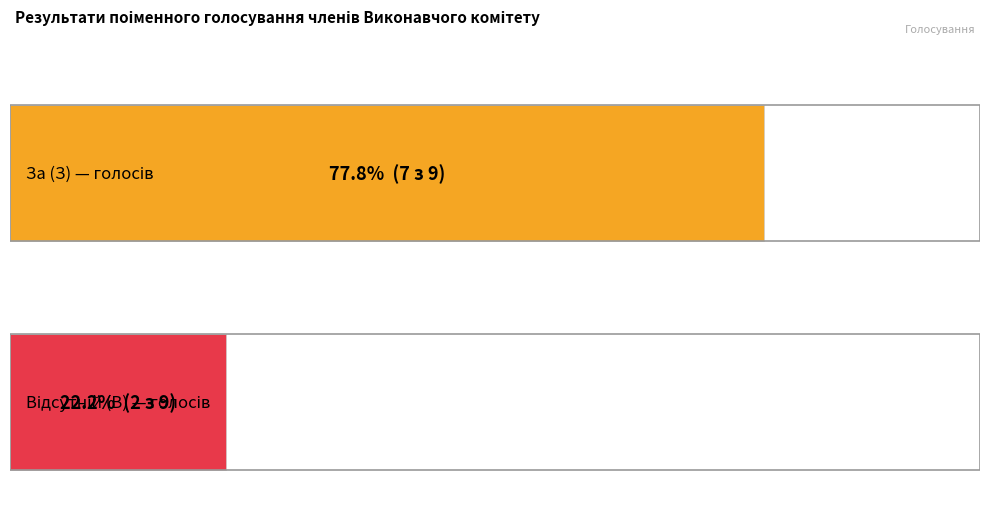

What are all the series names shown in the legend?

За (З), Відсутній (В)